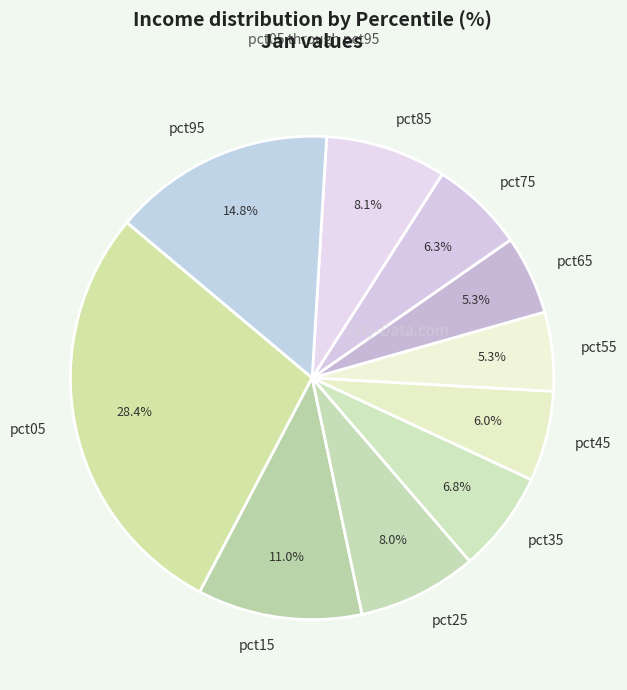

Which slice is the largest?

pct05